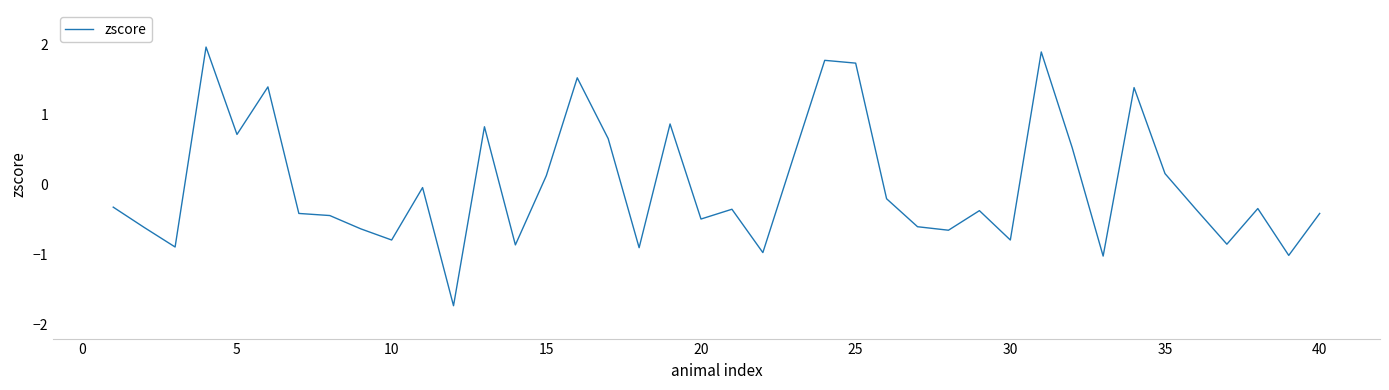

What is the smallest value displayed?

-1.7